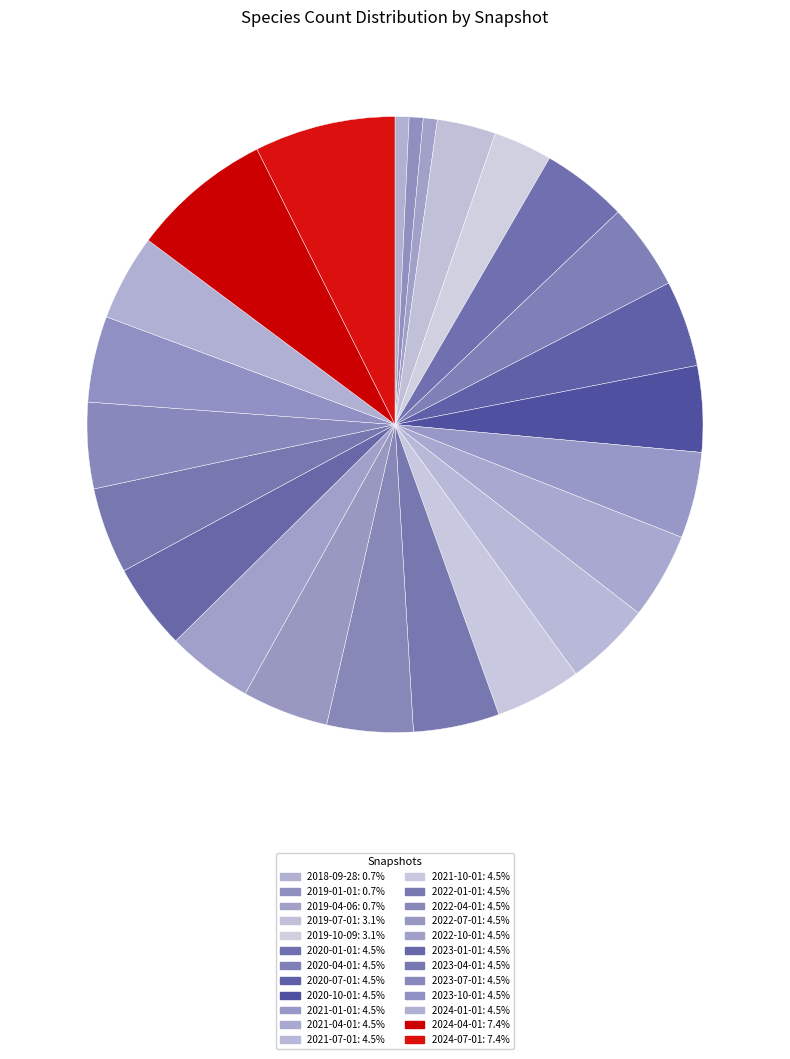

How many segments does this pie chart have?

24